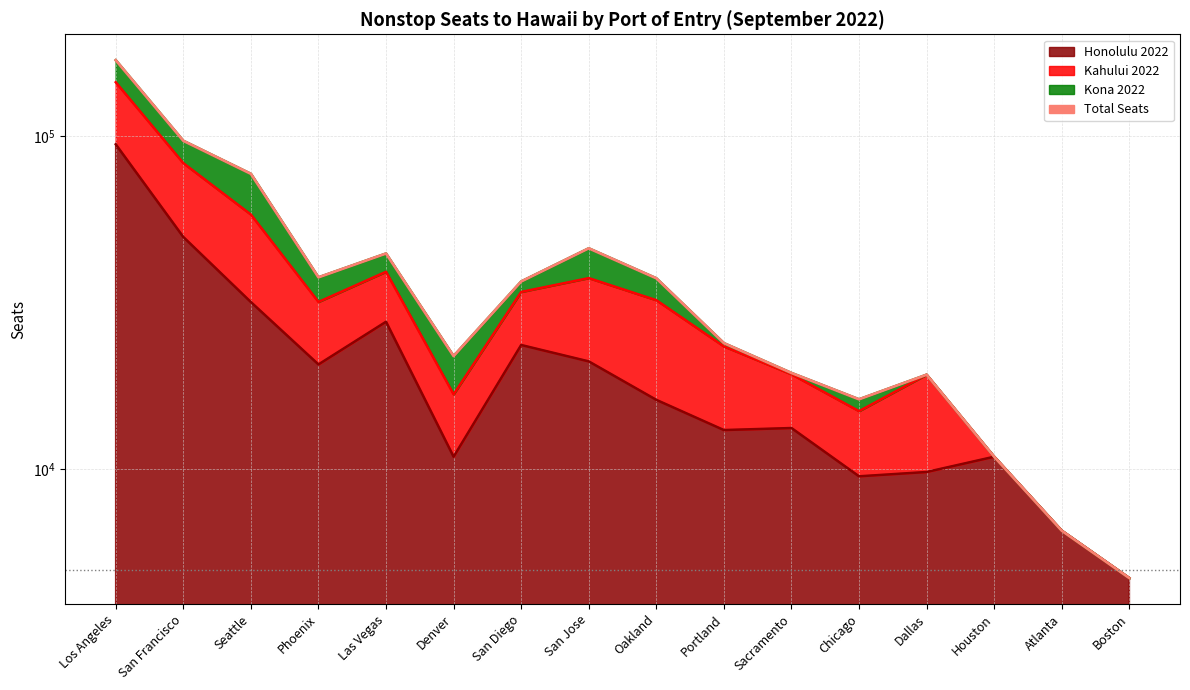

Rank the categories by value from lowest to highest.

Boston, Atlanta, Houston, Chicago, Dallas, Sacramento, Denver, Portland, San Diego, Oakland, Phoenix, Las Vegas, San Jose, Seattle, San Francisco, Los Angeles